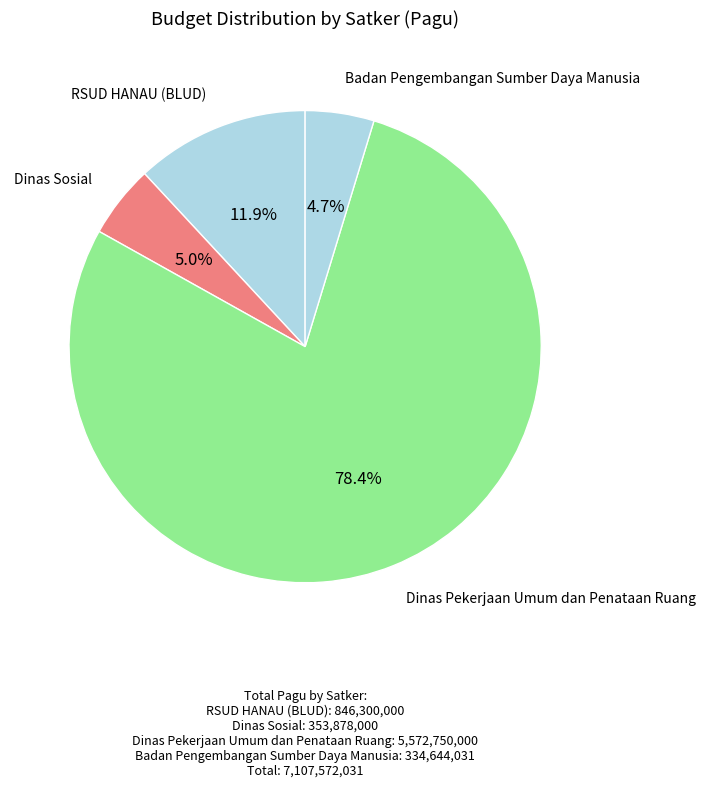

What is the largest slice in the pie chart?

Dinas Pekerjaan Umum dan Penataan Ruang